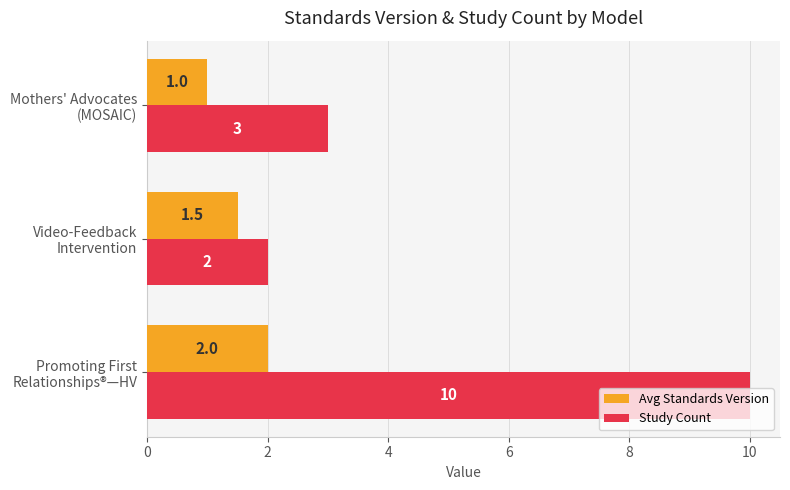

List the series in order of their peak value, highest first.

Study Count, Avg Standards Version